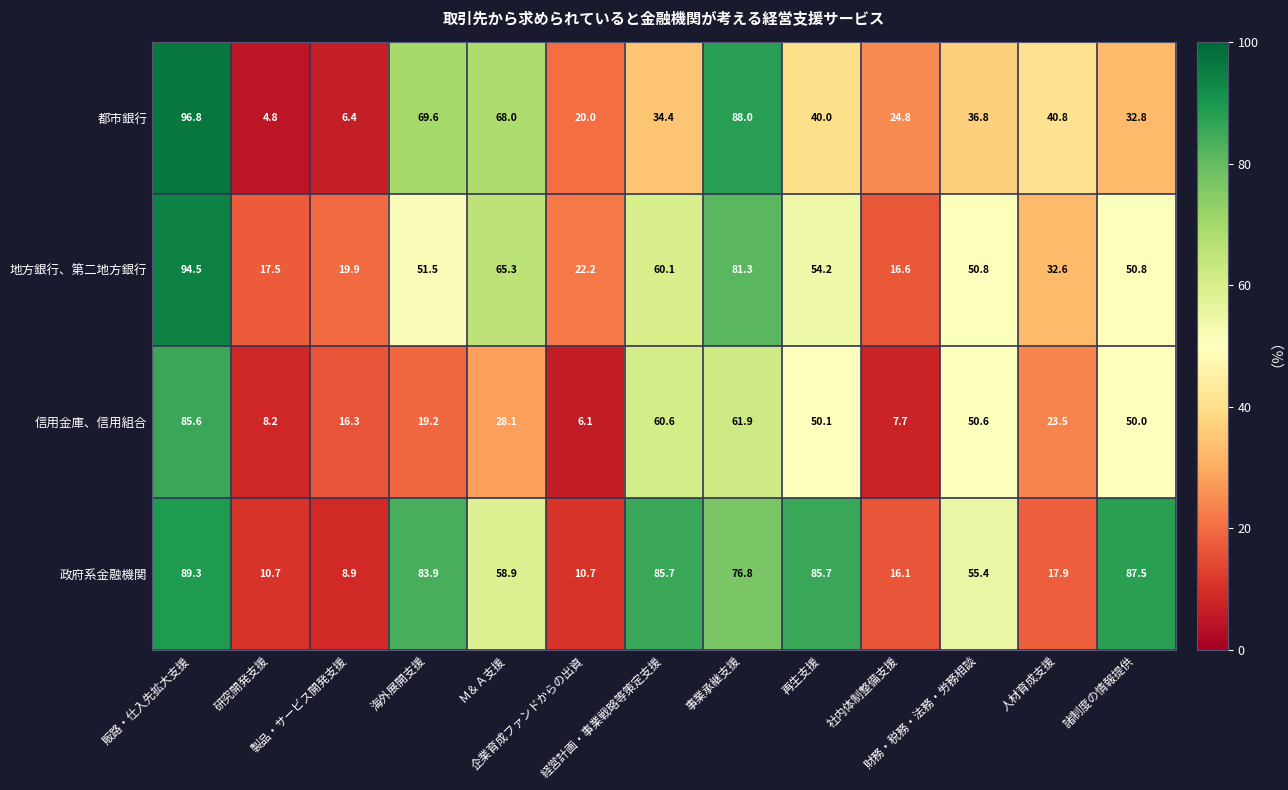

Which series has the largest total across all categories?

政府系金融機関